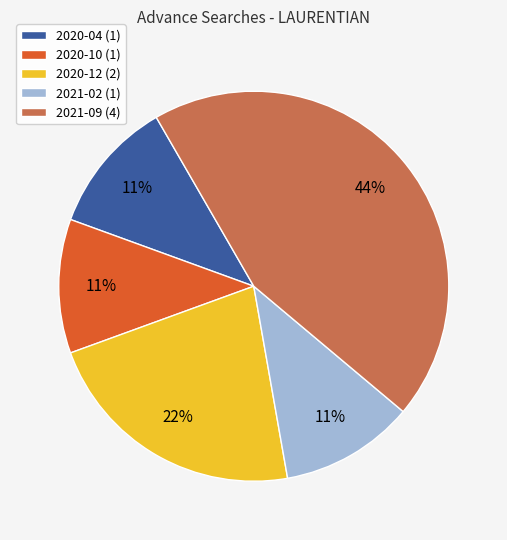

Which category has the biggest portion of the pie?

2021-09 (4)